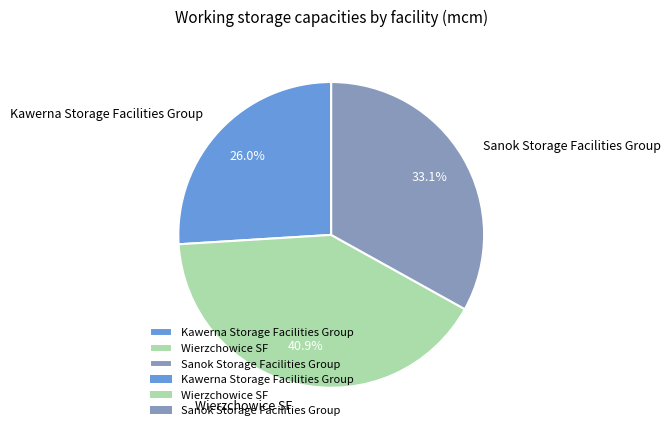

Combined, do Kawerna Storage Facilities Group and Sanok Storage Facilities Group account for over 50%?

Yes